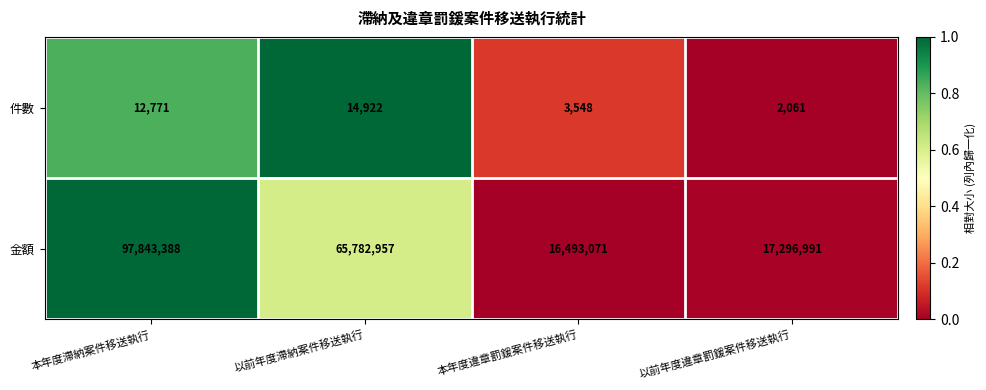

Reading left to right, list all the values displayed in this chart.

件數: 本年度滯納案件移送執行=12771	以前年度滯納案件移送執行=14922	本年度違章罰鍰案件移送執行=3548	以前年度違章罰鍰案件移送執行=2061
金額: 本年度滯納案件移送執行=97843388	以前年度滯納案件移送執行=65782957	本年度違章罰鍰案件移送執行=16493071	以前年度違章罰鍰案件移送執行=17296991